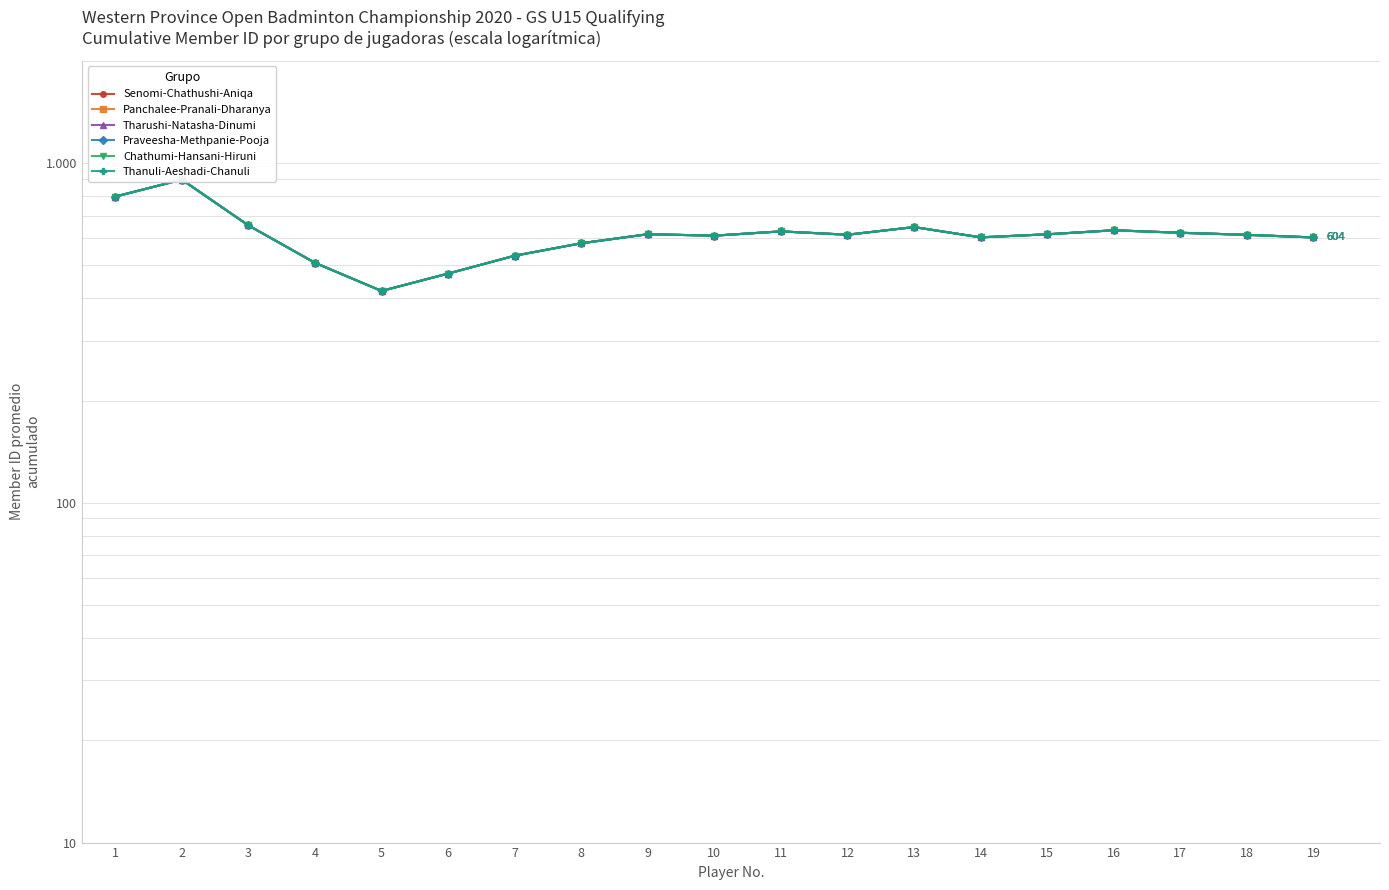

Reading left to right, list all the values displayed in this chart.

Senomi-Chathushi-Aniqa: 797.0	894.0	655.7	508.8	420.4	473.0	533.9	580.9	617.6	611.6	629.5	615.5	648.2	604.6	617.2	634.3	623.7	615.1	604.2
Panchalee-Pranali-Dharanya: 797.0	894.0	655.7	508.8	420.4	473.0	533.9	580.9	617.6	611.6	629.5	615.5	648.2	604.6	617.2	634.3	623.7	615.1	604.2
Tharushi-Natasha-Dinumi: 797.0	894.0	655.7	508.8	420.4	473.0	533.9	580.9	617.6	611.6	629.5	615.5	648.2	604.6	617.2	634.3	623.7	615.1	604.2
Praveesha-Methpanie-Pooja: 797.0	894.0	655.7	508.8	420.4	473.0	533.9	580.9	617.6	611.6	629.5	615.5	648.2	604.6	617.2	634.3	623.7	615.1	604.2
Chathumi-Hansani-Hiruni: 797.0	894.0	655.7	508.8	420.4	473.0	533.9	580.9	617.6	611.6	629.5	615.5	648.2	604.6	617.2	634.3	623.7	615.1	604.2
Thanuli-Aeshadi-Chanuli: 797.0	894.0	655.7	508.8	420.4	473.0	533.9	580.9	617.6	611.6	629.5	615.5	648.2	604.6	617.2	634.3	623.7	615.1	604.2